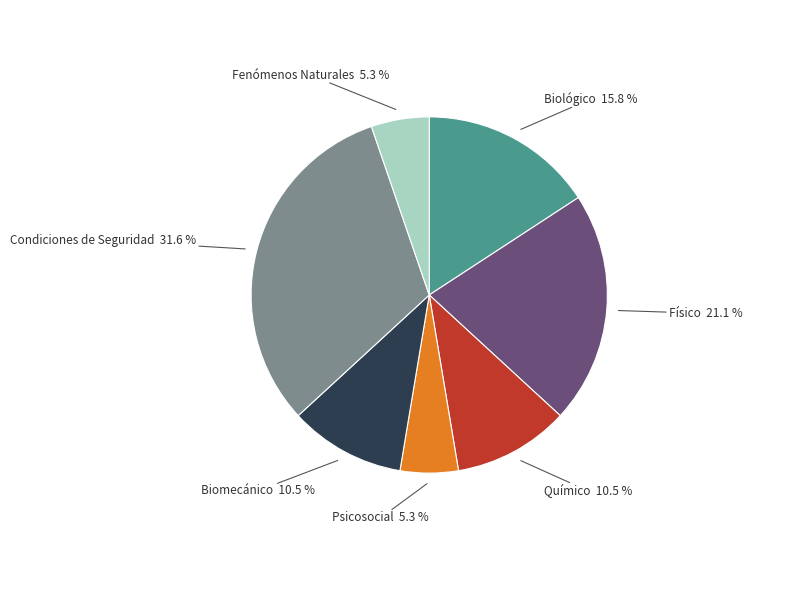

To the nearest percent, what portion does BIOMECANICO represent?

11%